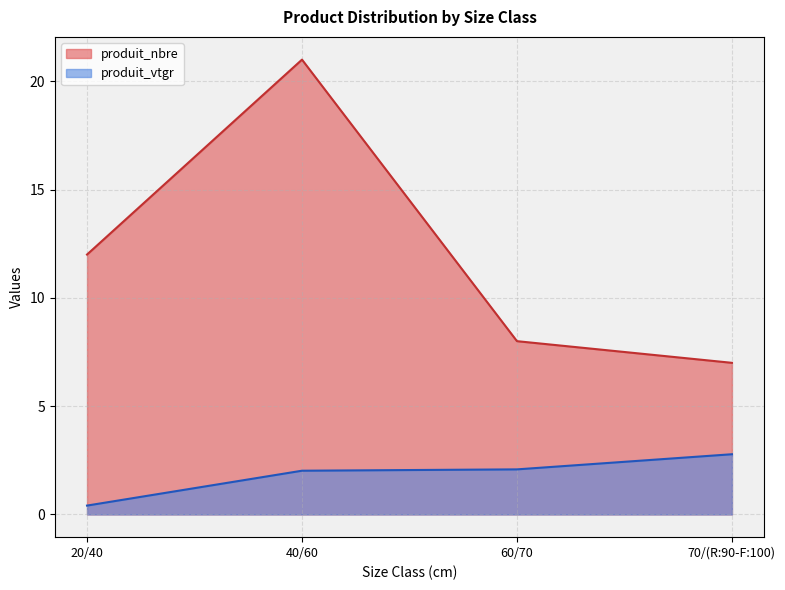

At which category does produit_nbre reach its first local peak?

40/60